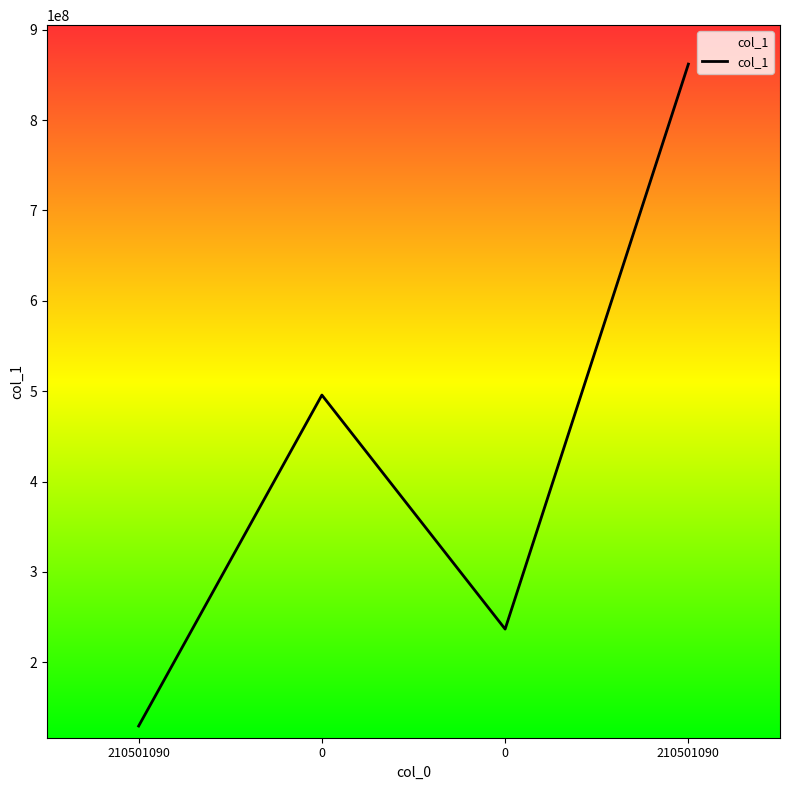

Is it true that the value at 0 is 236736490?

True